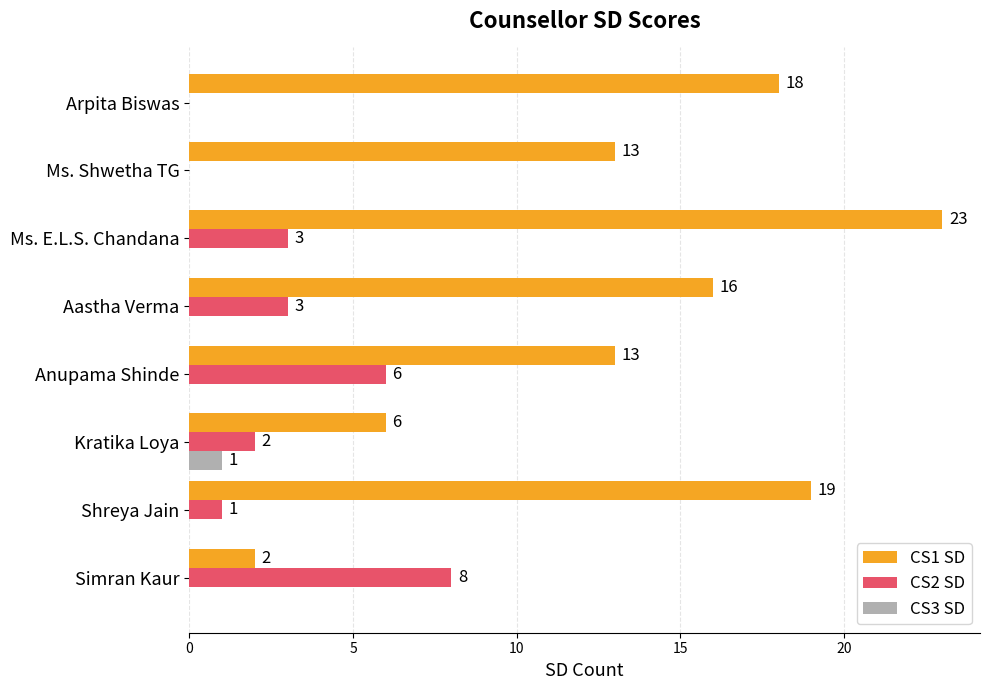

True or false: CS3 SD has a value of -1 at Shreya Jain.

False